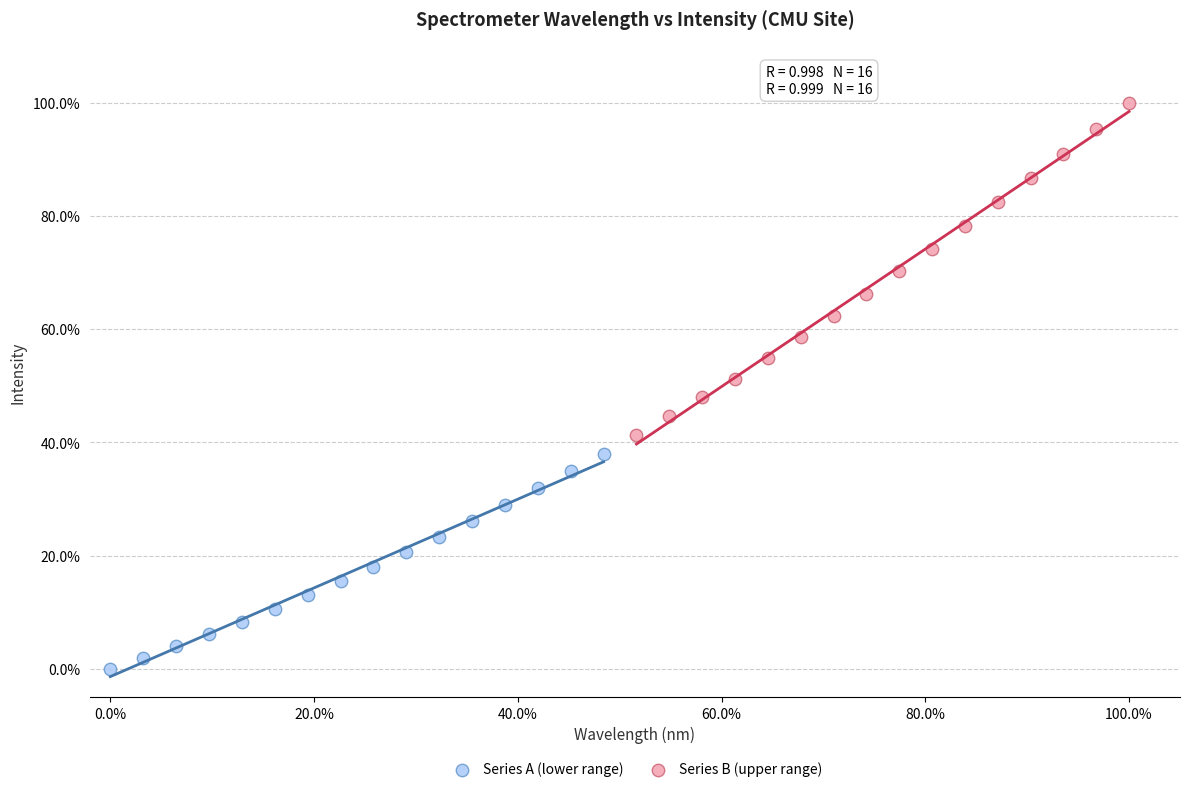

What are all the series names shown in the legend?

Series A (lower range), Series B (upper range)